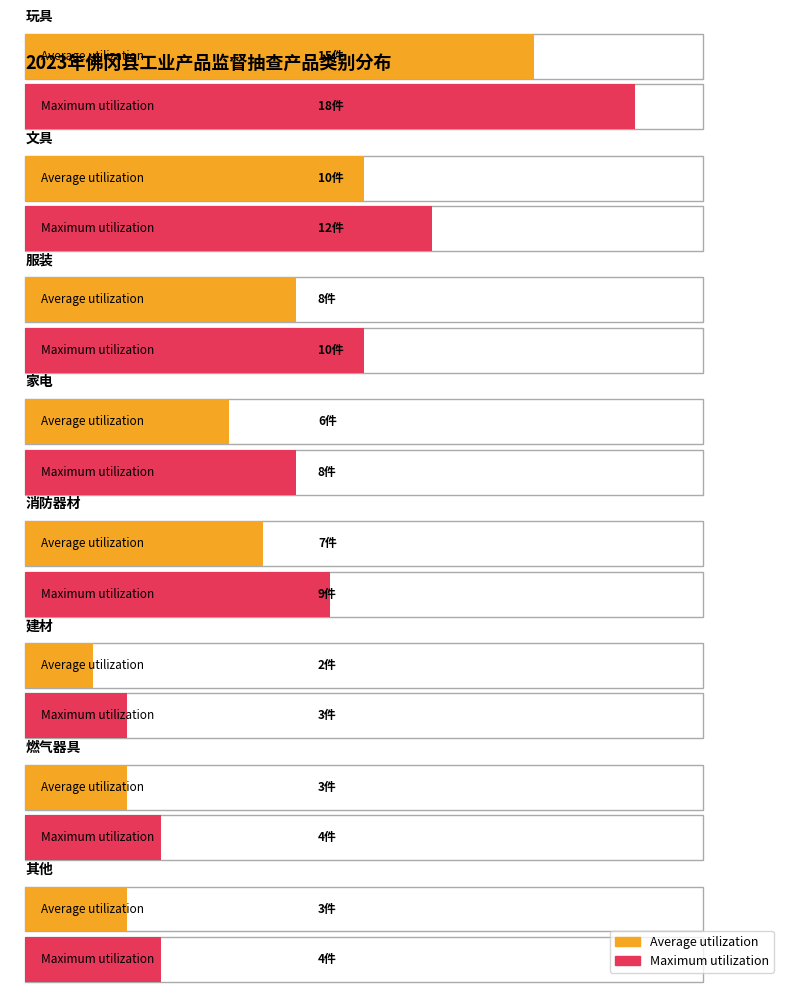

The Maximum utilization series shows 18 at 0. True or false?

True